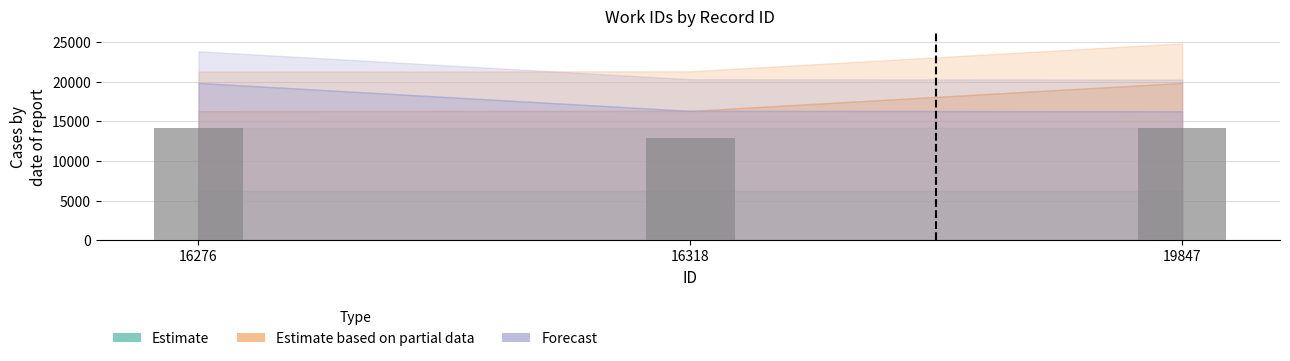

What is the maximum value shown in the chart?

14095.3